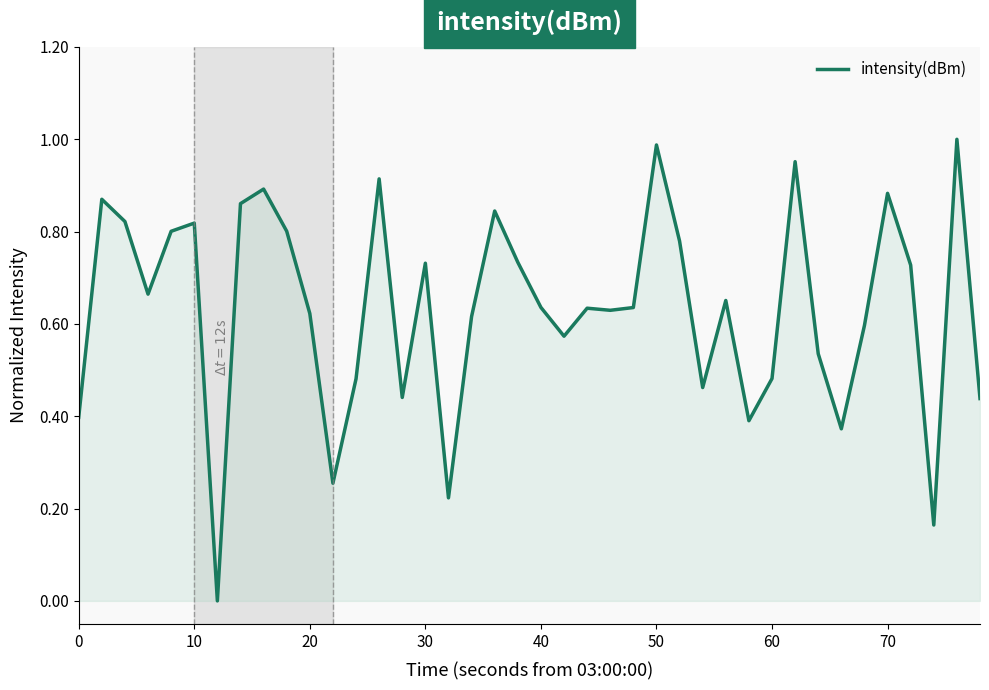

Does the chart have visible grid lines?

No